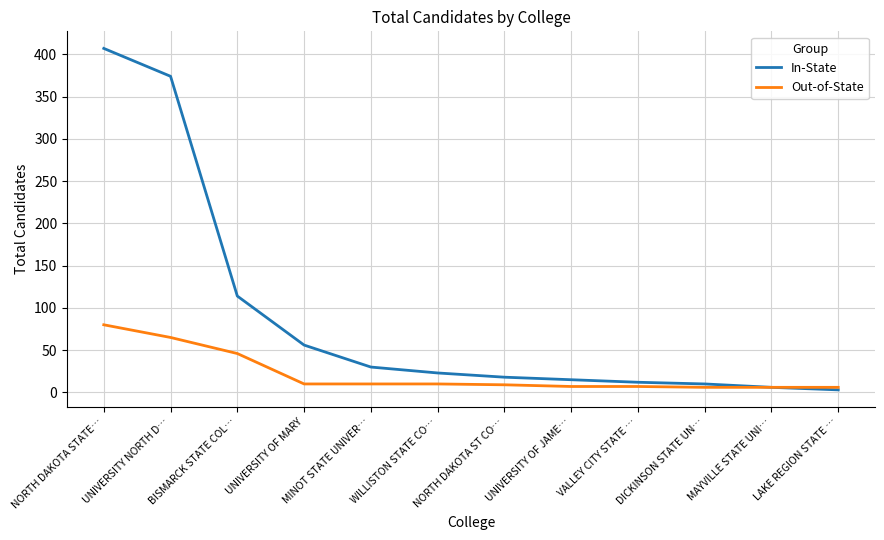

What is the sum of the In-State values at UNIVERSITY OF MARY and VALLEY CITY STATE …?

68